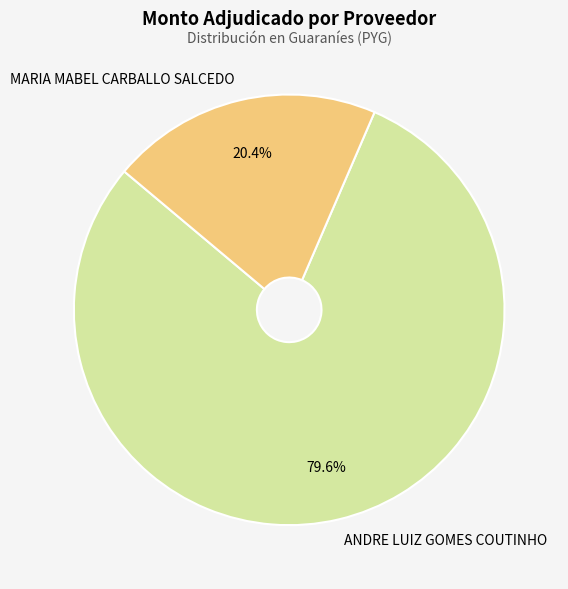

Approximately how many times larger is the value at MARIA MABEL CARBALLO SALCEDO compared to ANDRE LUIZ GOMES COUTINHO?

0.3